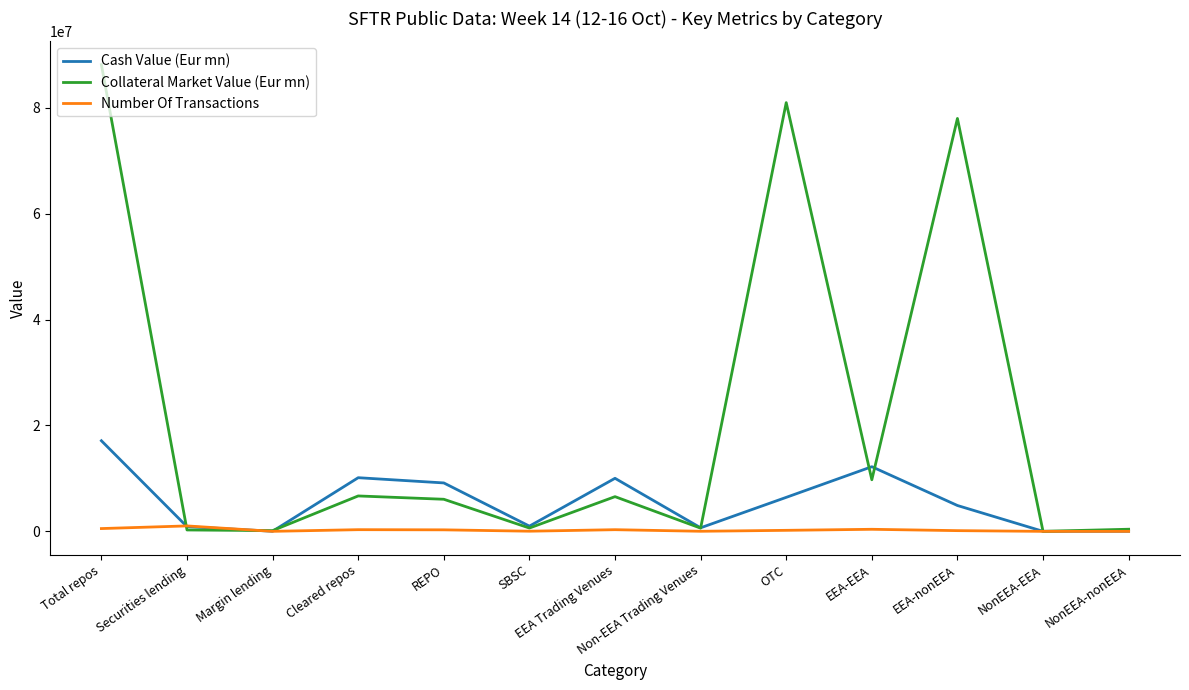

Which series has the largest total across all categories?

Collateral Market Value (Eur mn)